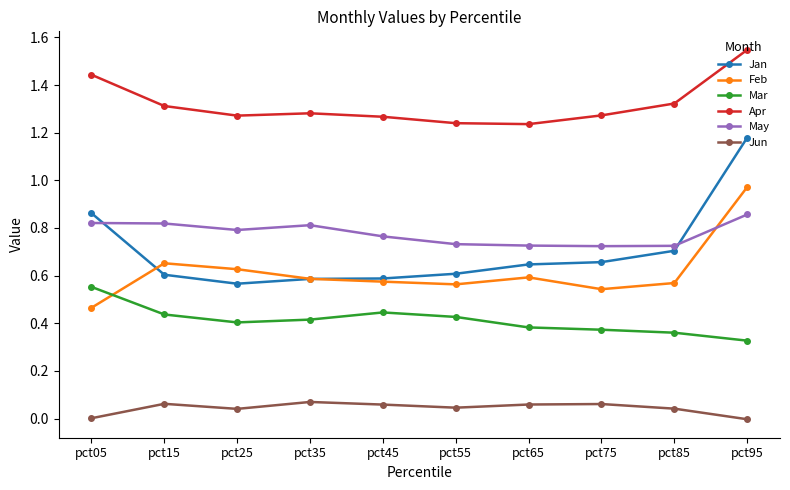

Does the chart display data point markers on the line(s)?

Yes